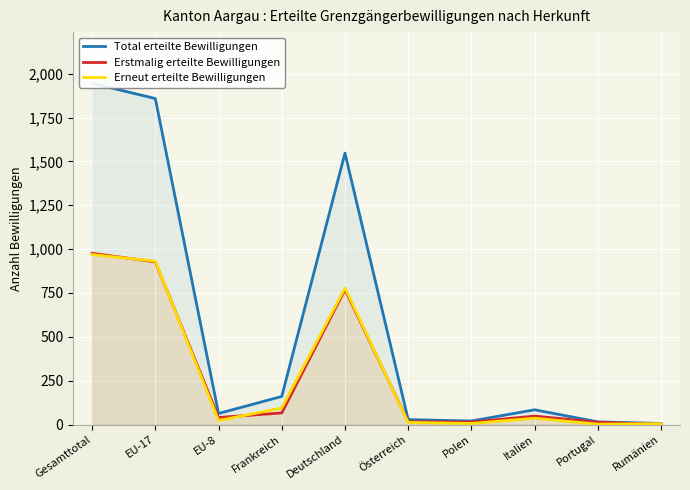

How many distinct data groups are displayed?

3